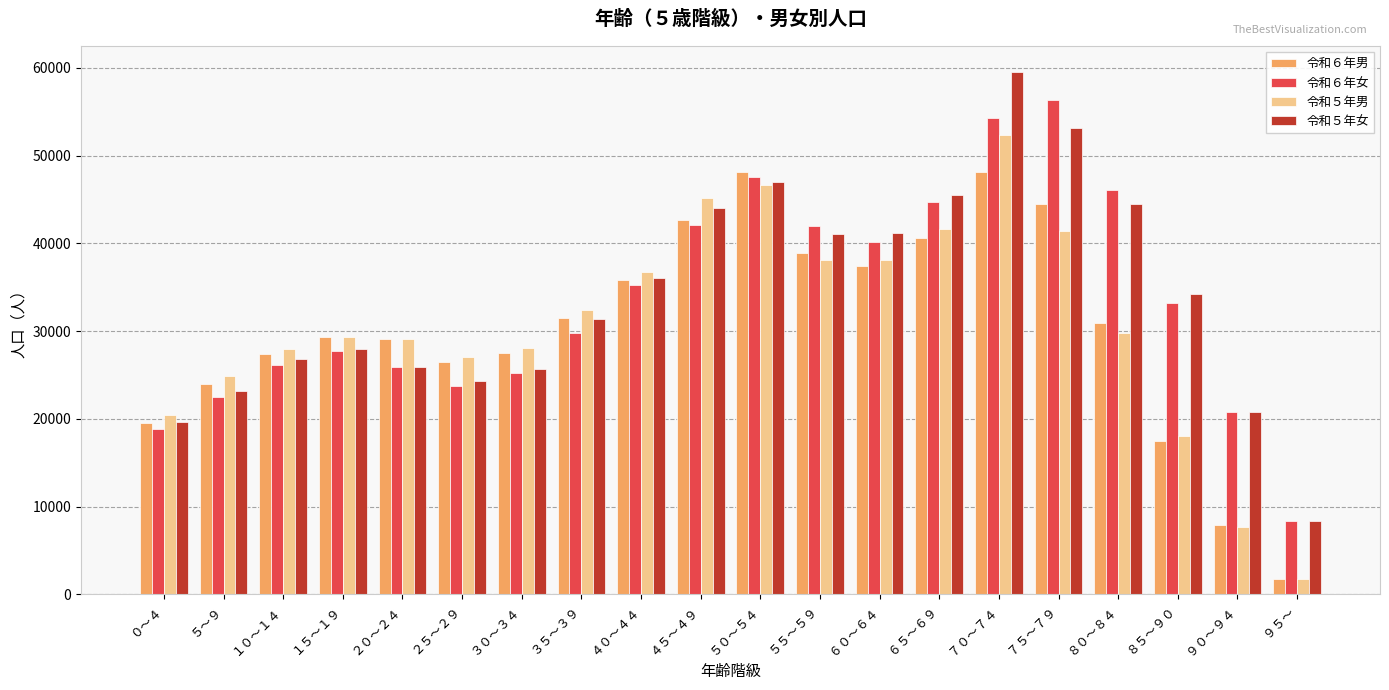

How many bars are there in each group?

4